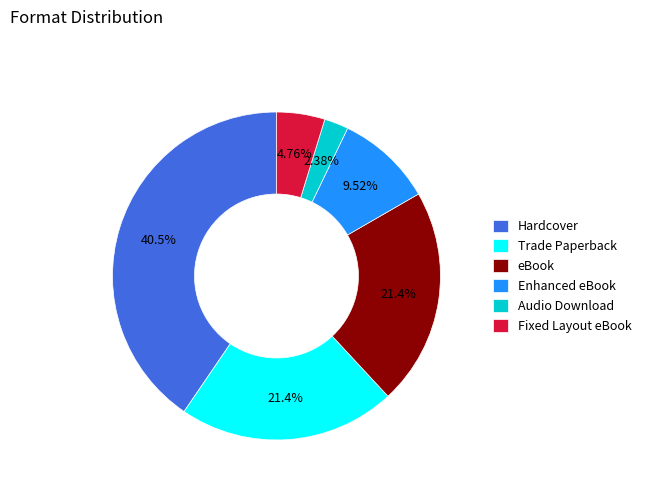

Between Trade Paperback and Audio Download, which is larger?

Trade Paperback